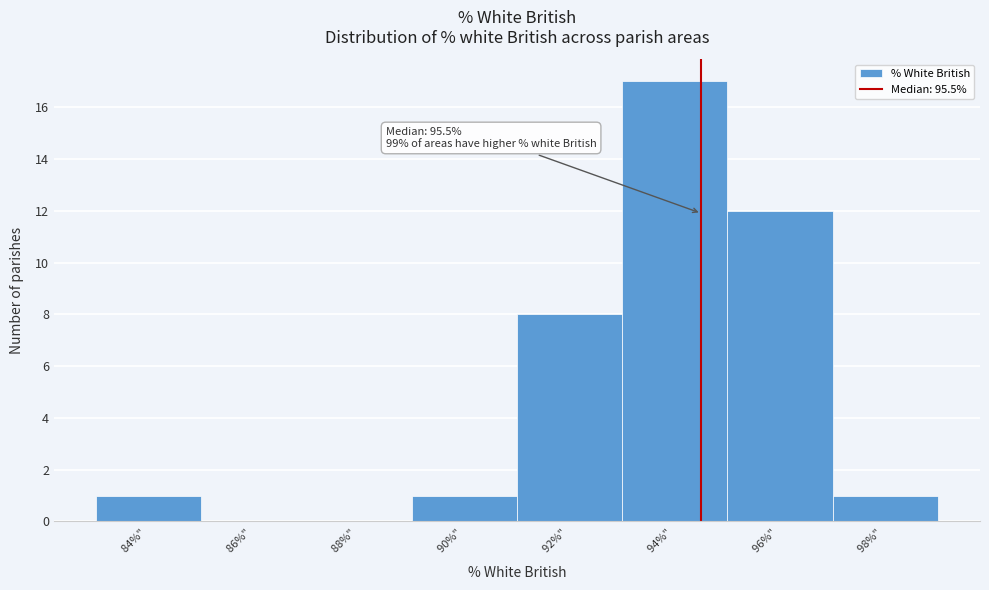

Reading right to left, transcribe all the data shown in this chart.

98%" =1	96%" =12	94%" =17	92%" =8	90%" =1	88%" =0	86%" =0	84%" =1